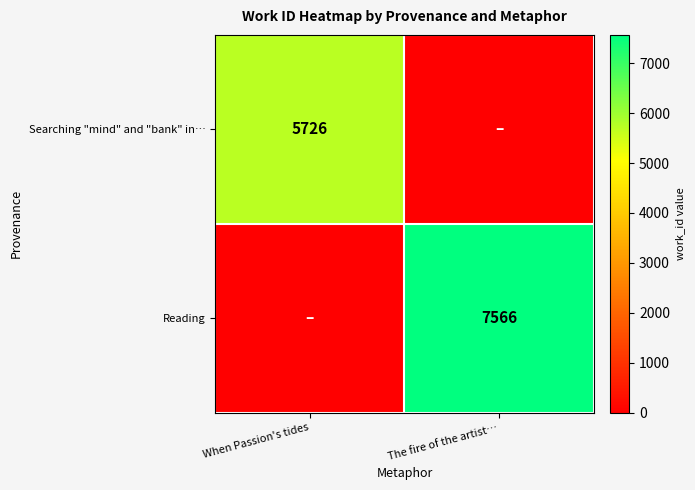

Is it true that Reading equals 4510 at The fire of the artist…?

False